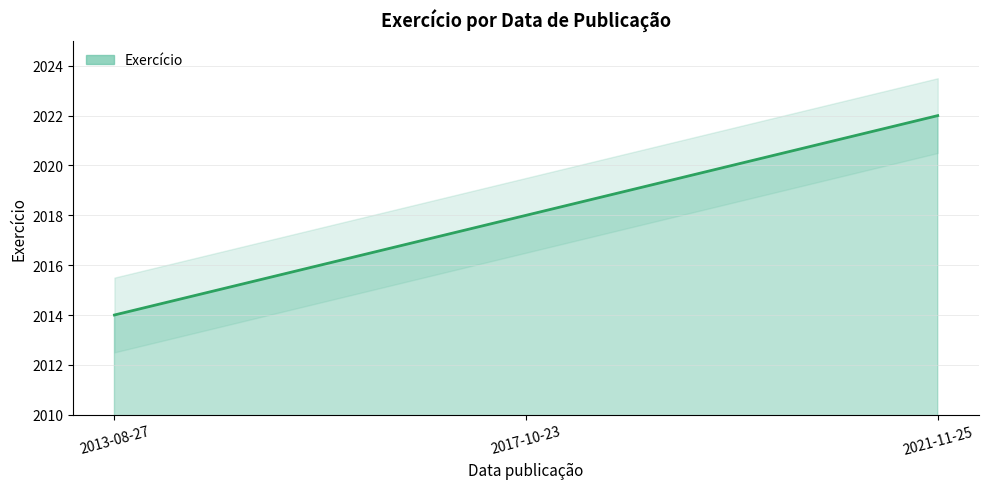

Does the chart display data point markers on the line(s)?

No